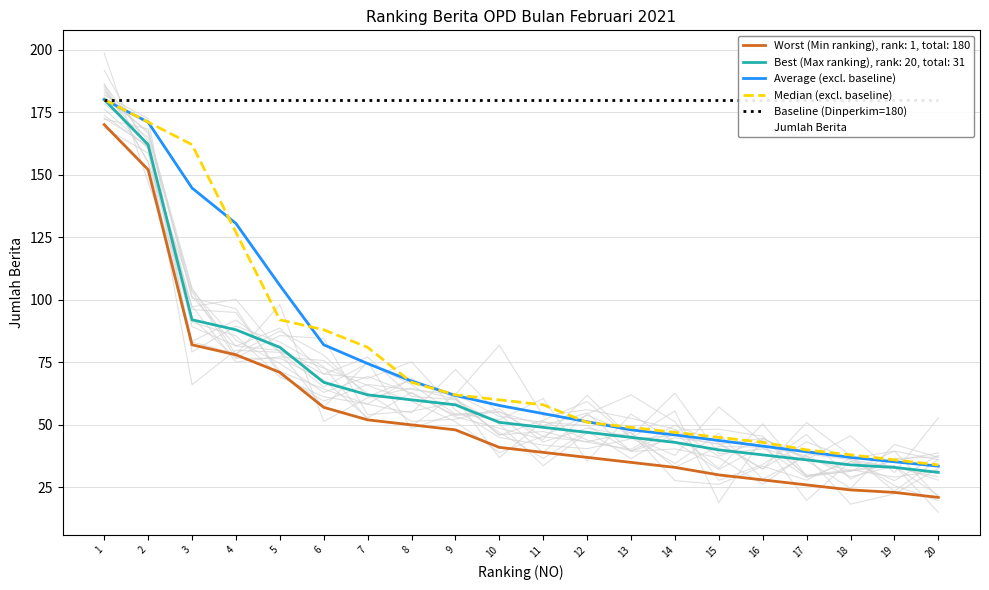

List the labels in order of Jumlah Berita value, smallest first.

20, 19, 18, 17, 16, 15, 14, 13, 12, 11, 10, 9, 8, 7, 6, 5, 4, 3, 2, 1